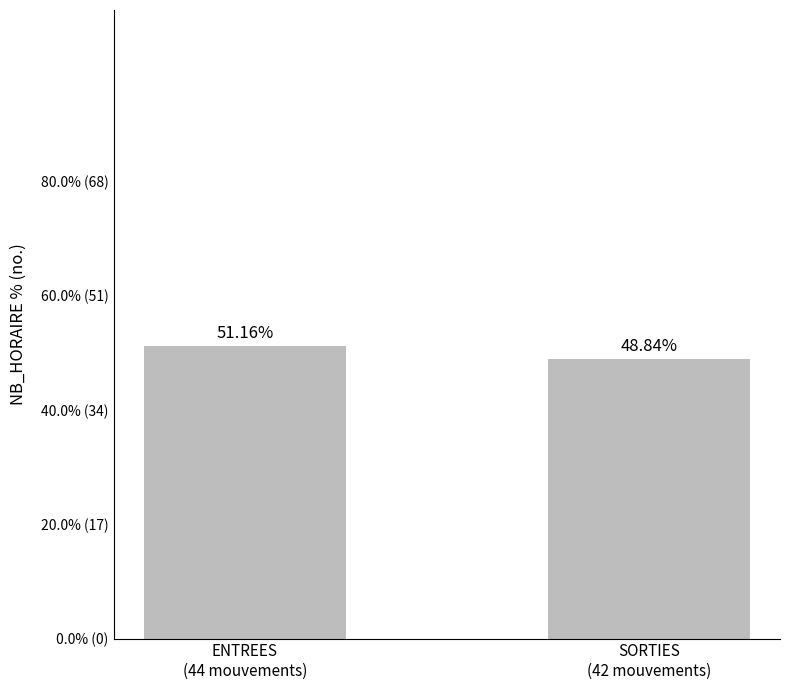

How many values are below 51?

1